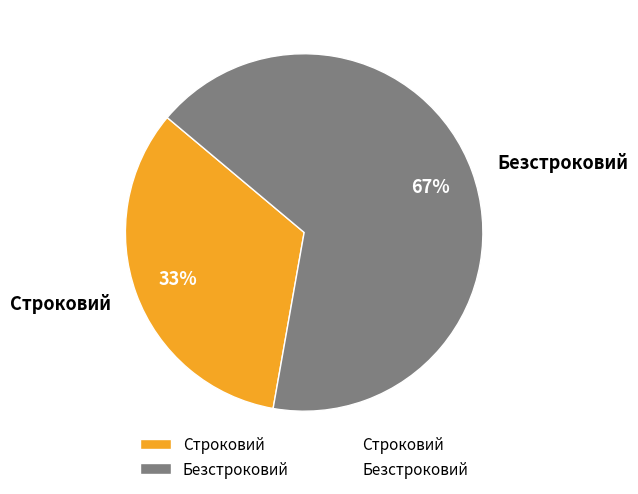

Which has a higher value, Безстроковий or Строковий?

Безстроковий